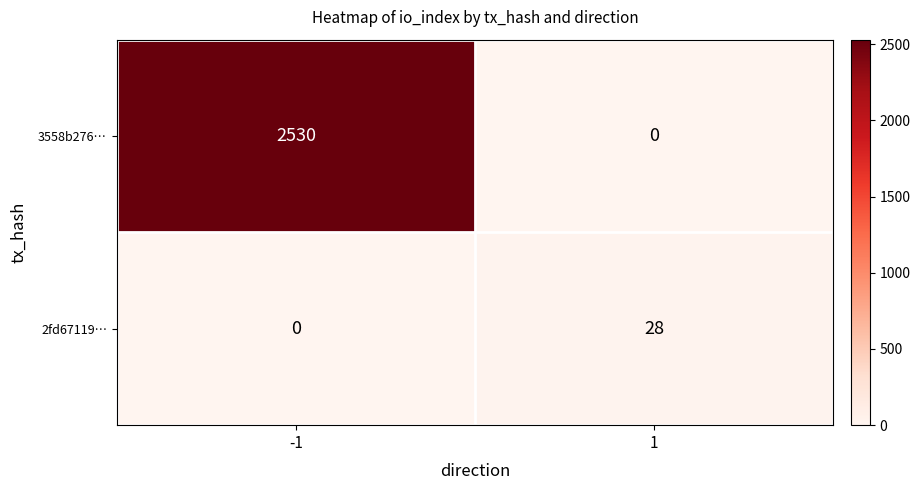

What is the difference between the highest and lowest values at 1?

28